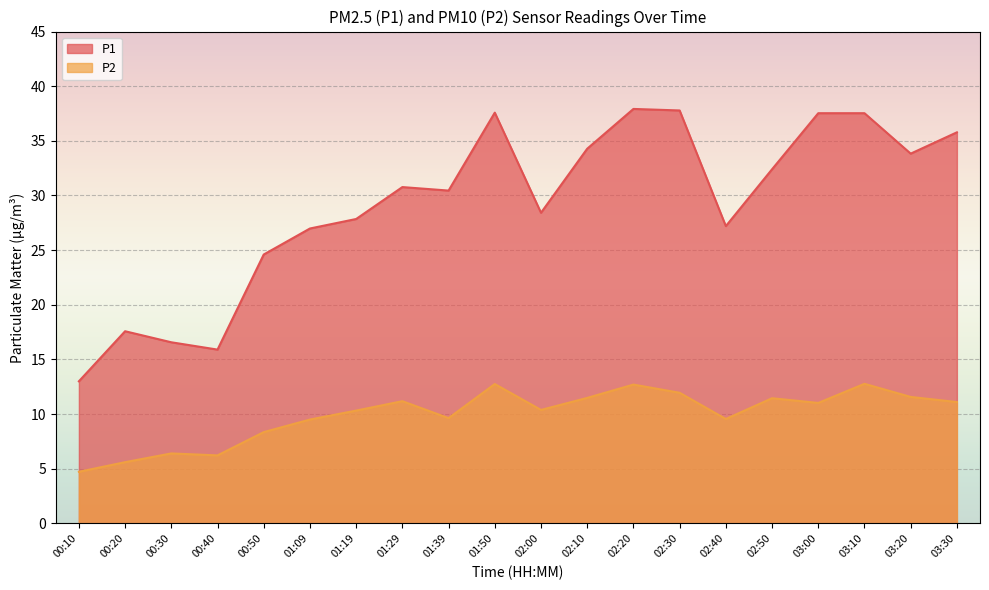

Reading left to right, extract all data points from this chart.

P1: 13.0	17.6	16.6	15.9	24.6	27.0	27.9	30.8	30.4	37.6	28.4	34.3	37.9	37.8	27.2	32.4	37.5	37.5	33.8	35.8
P2: 4.7	5.6	6.4	6.2	8.3	9.5	10.3	11.2	9.6	12.8	10.4	11.5	12.7	11.9	9.6	11.4	11.0	12.8	11.6	11.1